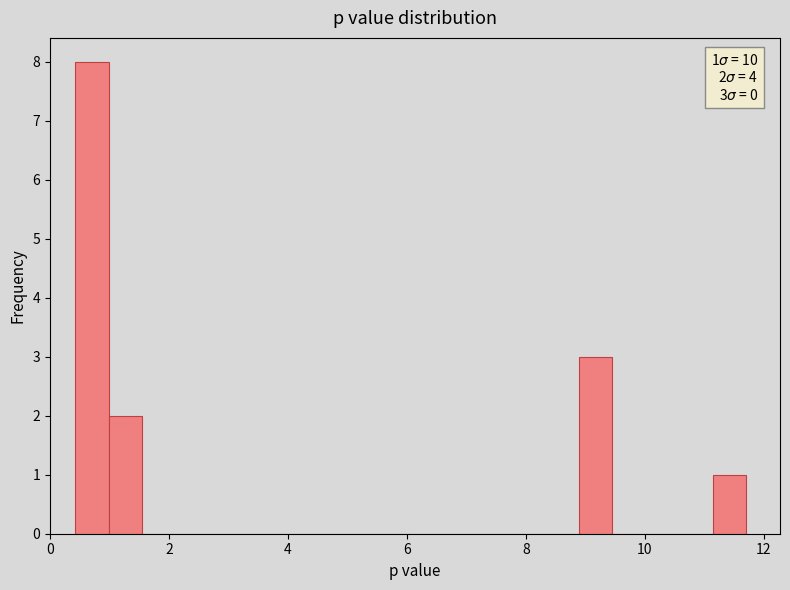

Read against the x-axis, roughly where is the centre of the tallest bar?

0.8